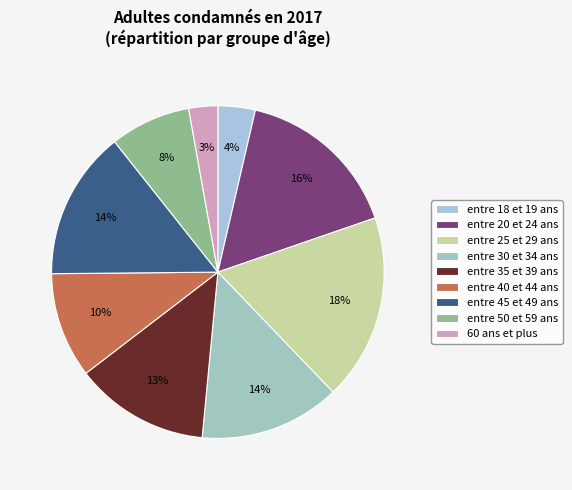

What is the smallest slice in the pie chart?

60 ans et plus